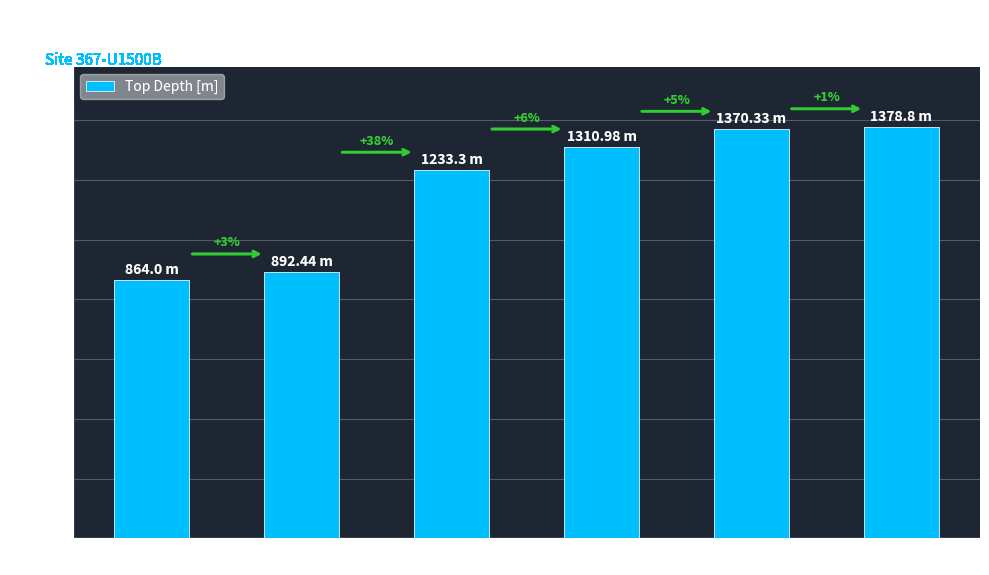

What value does the data have at Unit VIII?

1378.8